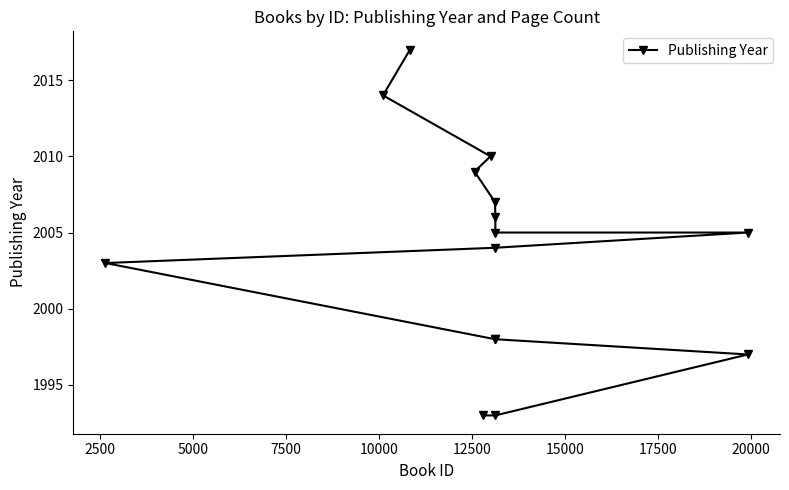

What is the difference between the maximum and minimum values?

24